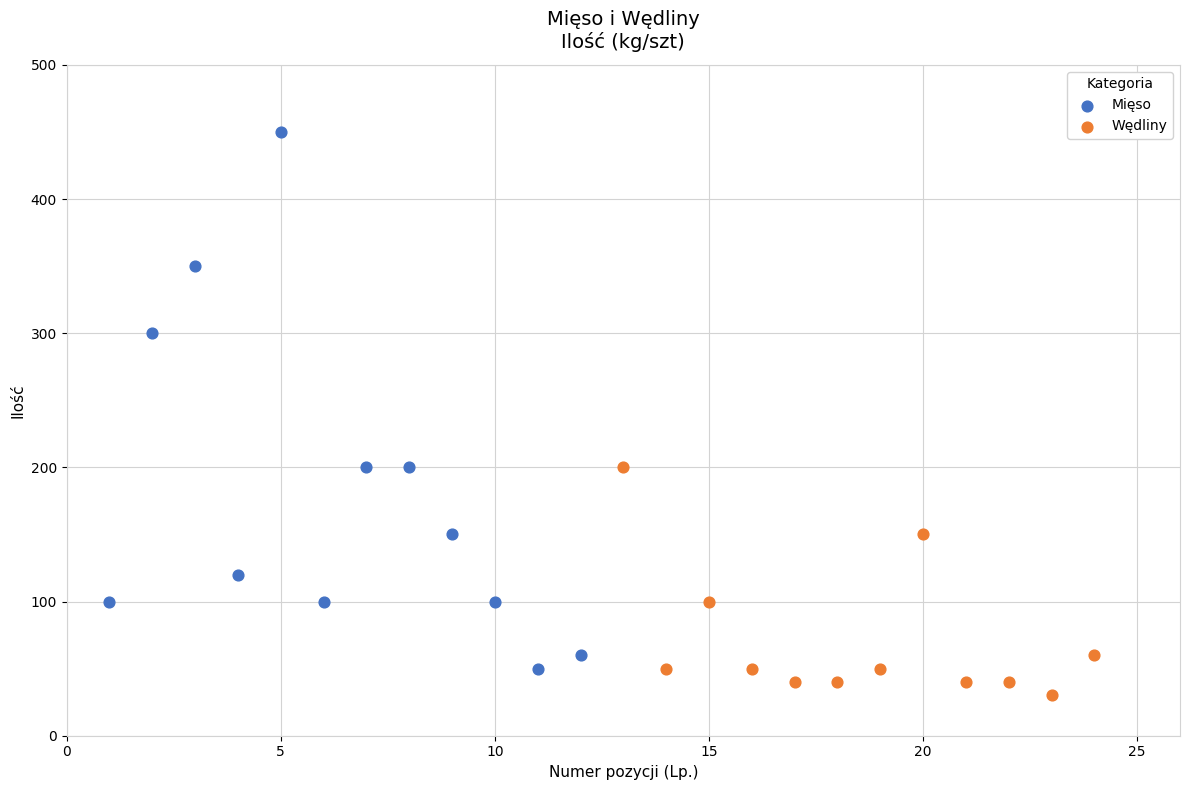

Which series has the largest Y range (max minus min)?

Mięso